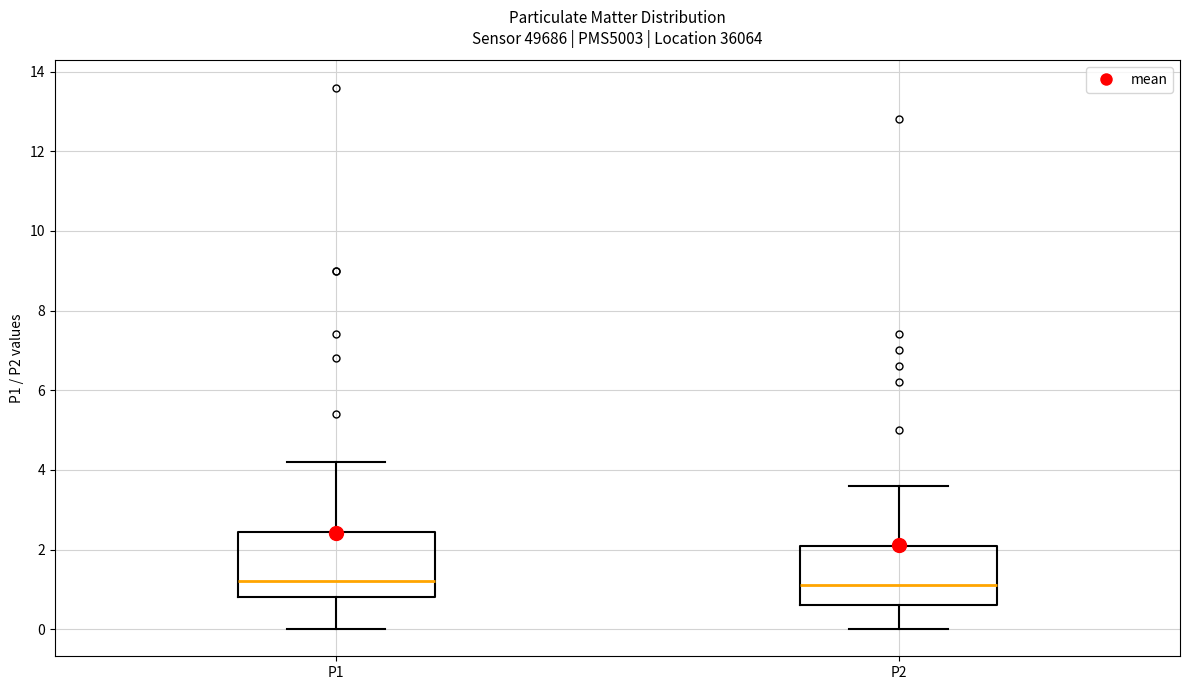

Where does the lower whisker of the box for P1 end on the y-axis? The values are not printed on the chart, so give them approximately, as read against the axis.

0.0